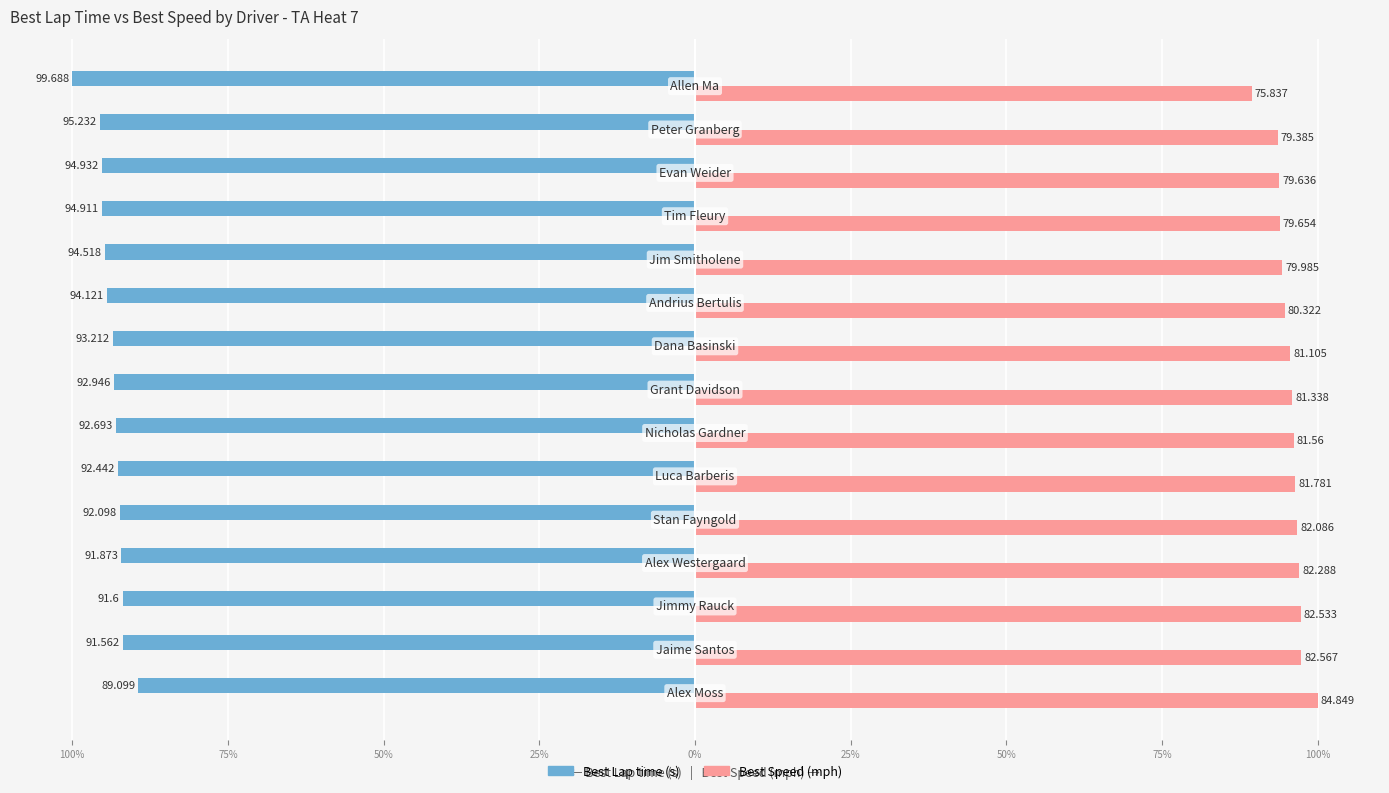

Reading right to left, what are all the values shown in this chart?

Best Lap time: -100.0	-95.5	-95.2	-95.2	-94.8	-94.4	-93.5	-93.2	-93.0	-92.7	-92.4	-92.2	-91.9	-91.8	-89.4
Best Speed: 89.4	93.6	93.9	93.9	94.3	94.7	95.6	95.9	96.1	96.4	96.7	97.0	97.3	97.3	100.0